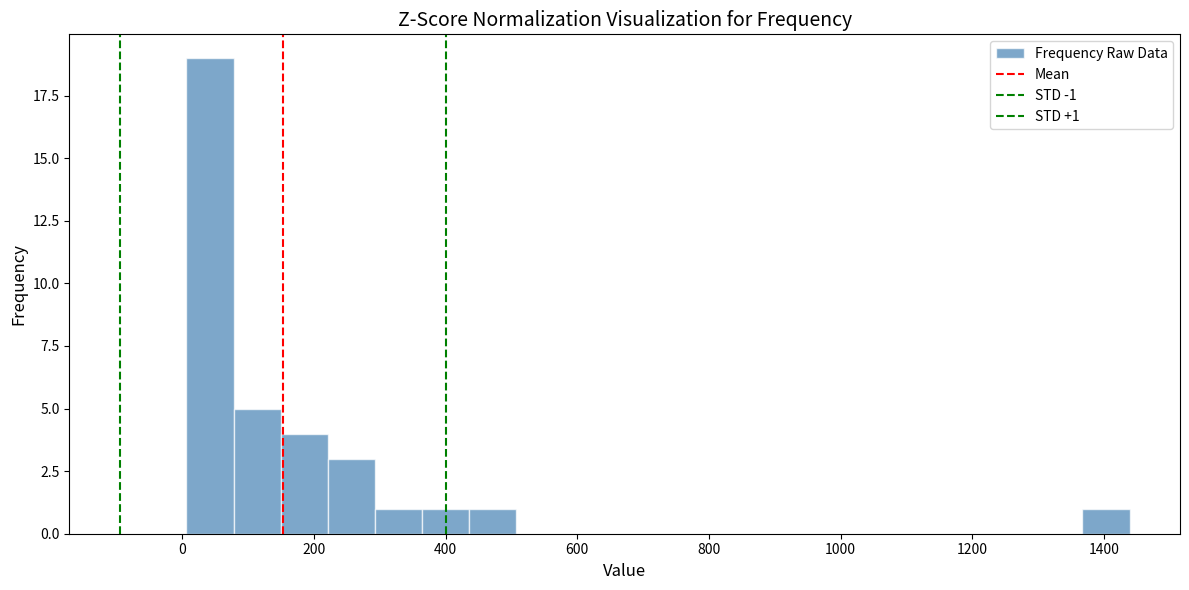

Around what value on the x-axis is the tallest bar? Give the approximate position of its centre, as read against the axis.

40